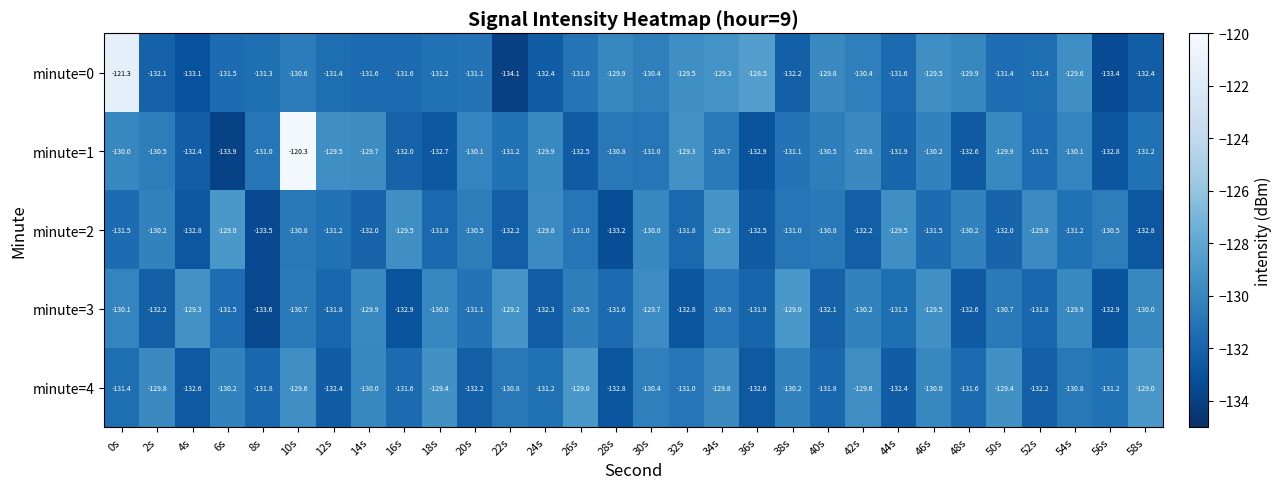

What is the average value of the minute=0 series?

-130.8